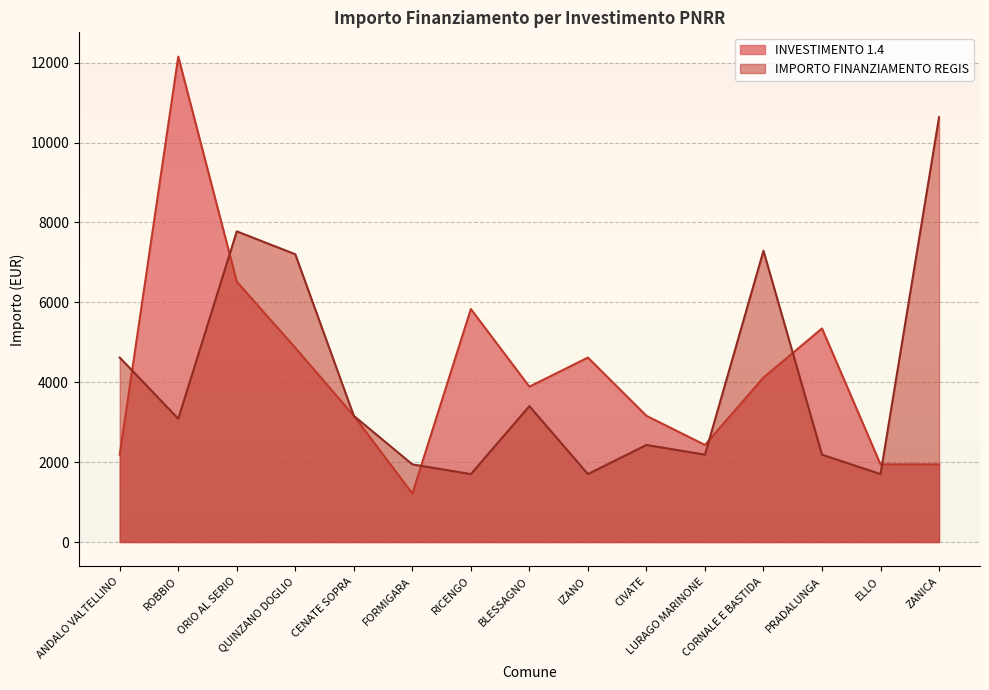

At which category is the sum across all series the highest?

ROBBIO